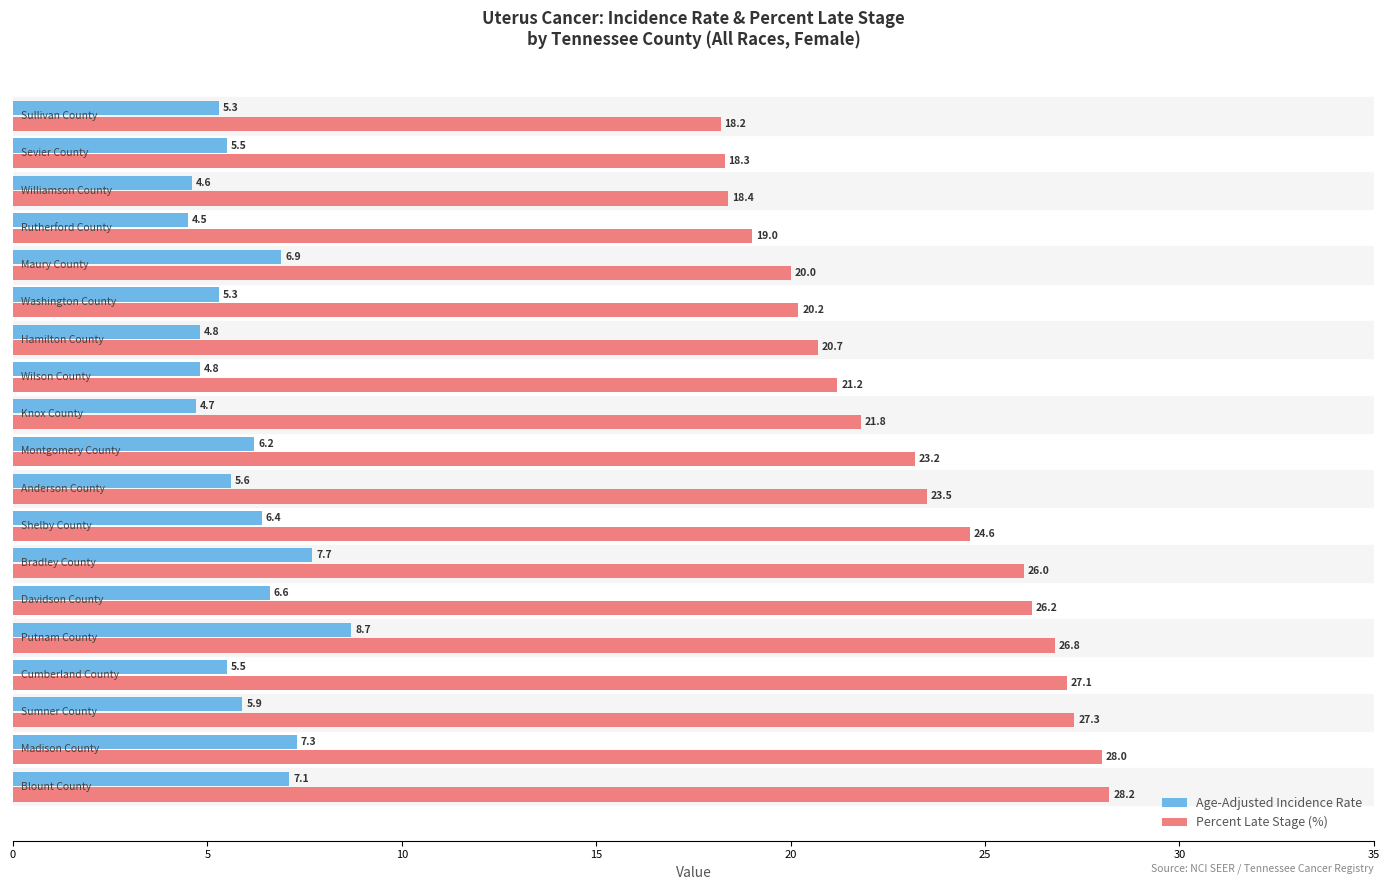

Rank the series by their maximum value, from lowest to highest.

Age-Adjusted Incidence Rate, Percent Late Stage (%)